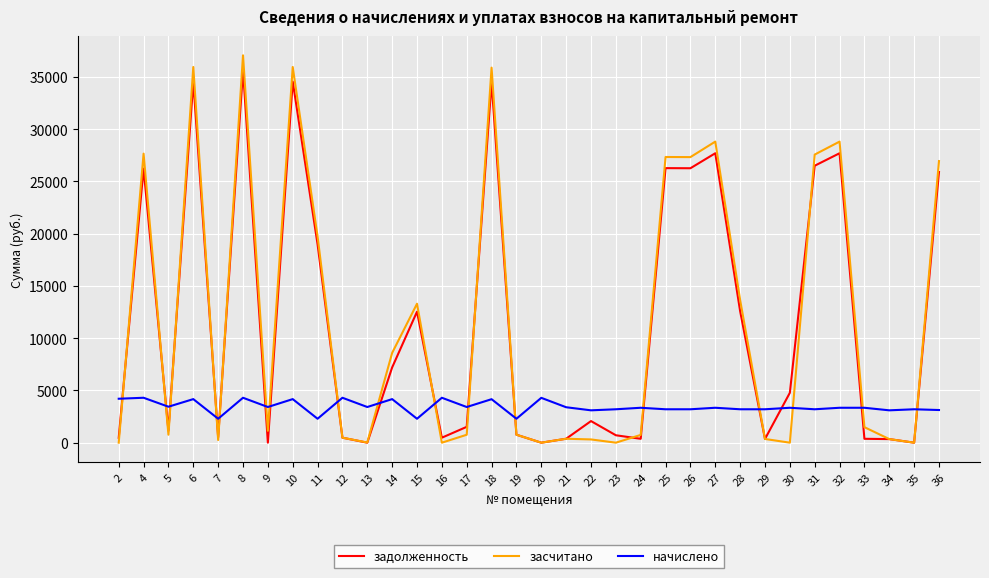

How many lines are shown in the chart?

3